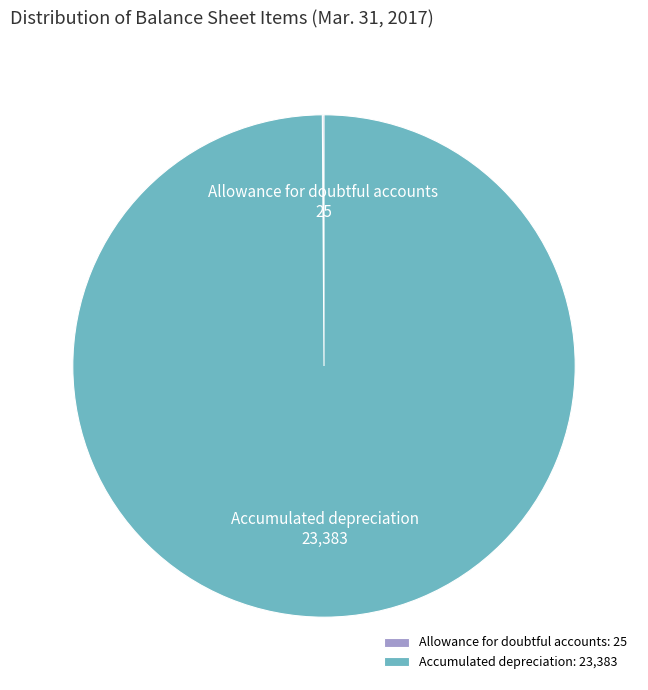

Is it true that Accumulated depreciation is 100% of the pie?

True